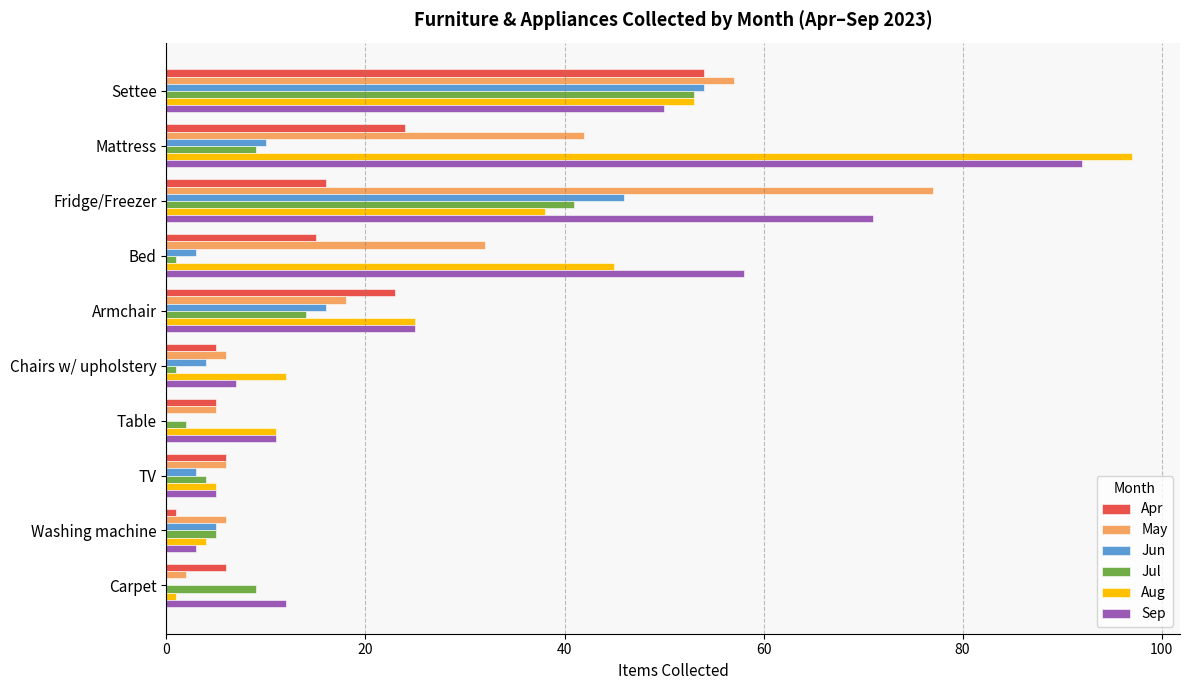

What is the maximum value for Sep?

92